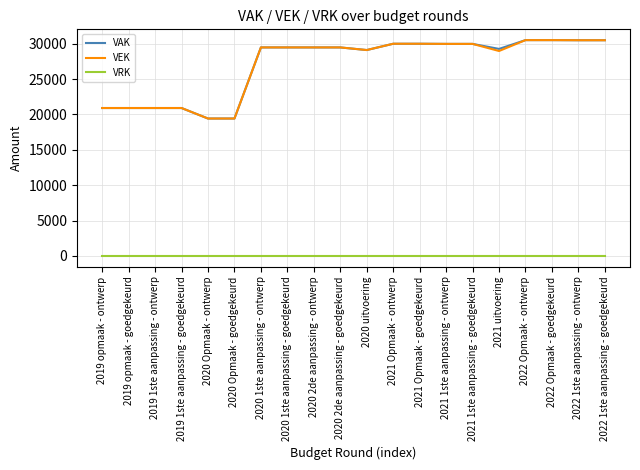

How many values in the VEK series are below 29463?

8